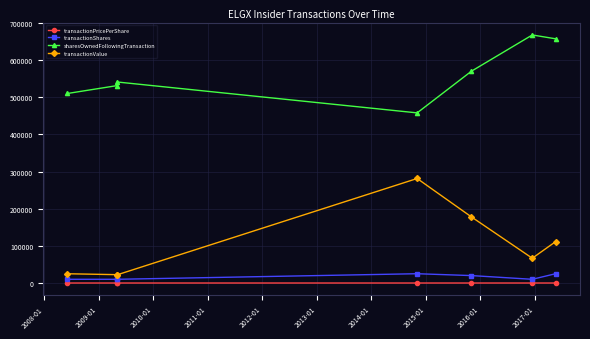

Which series has the widest spread of values?

transactionValue